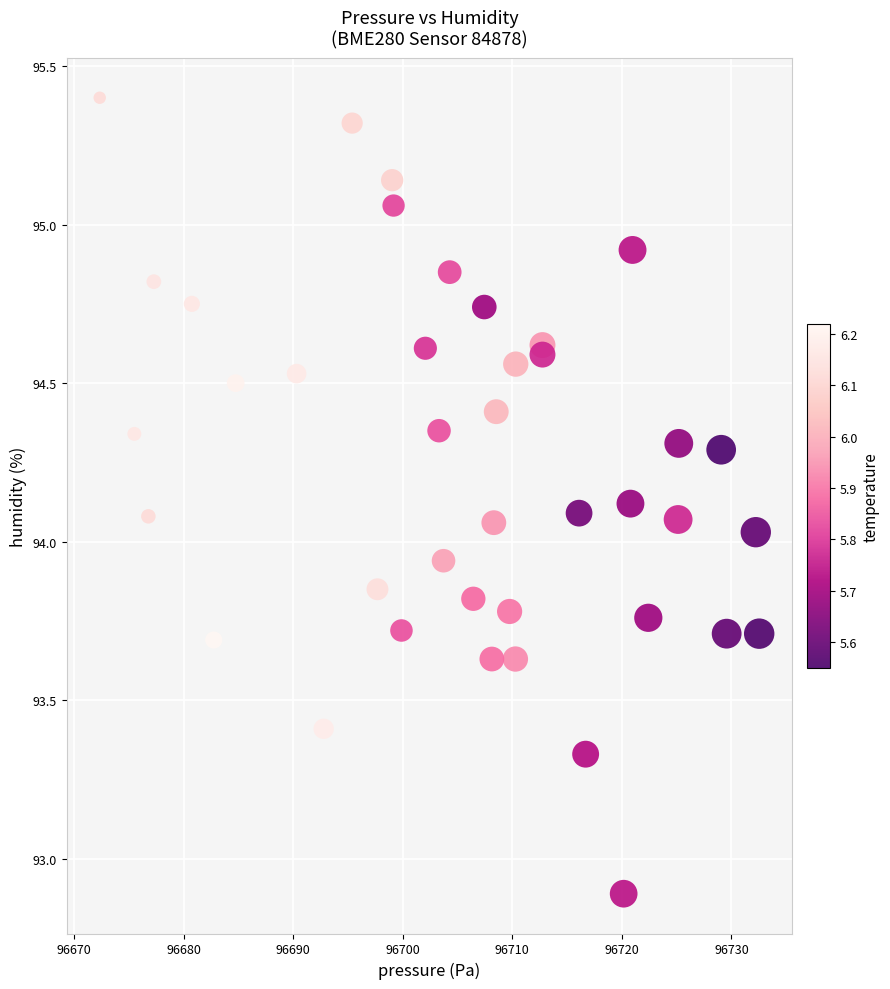

What is the range of Y values (max minus min)?

2.5